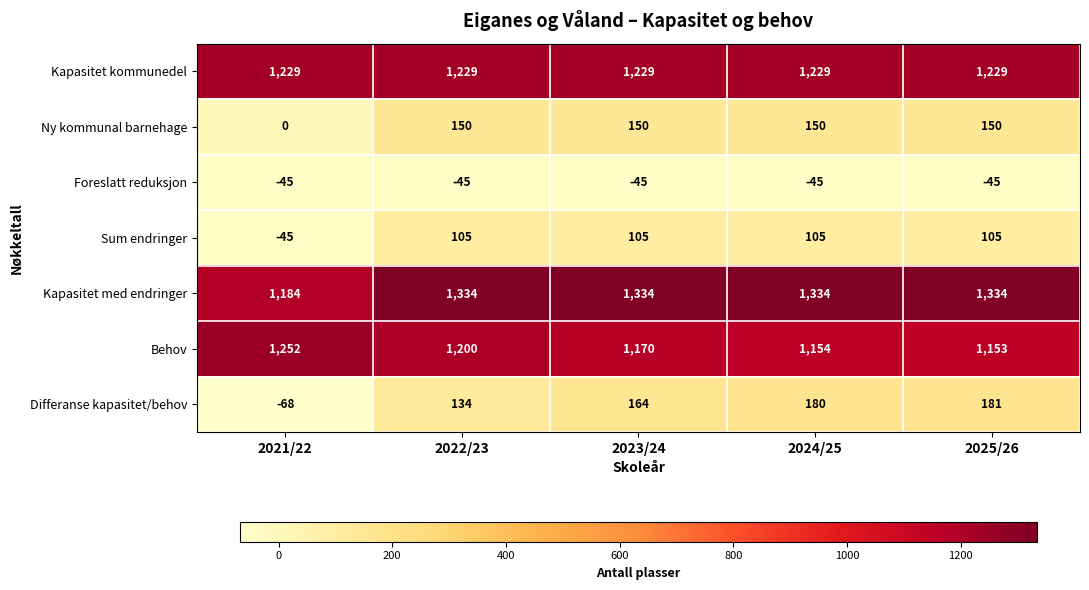

What is the greatest value displayed?

1334